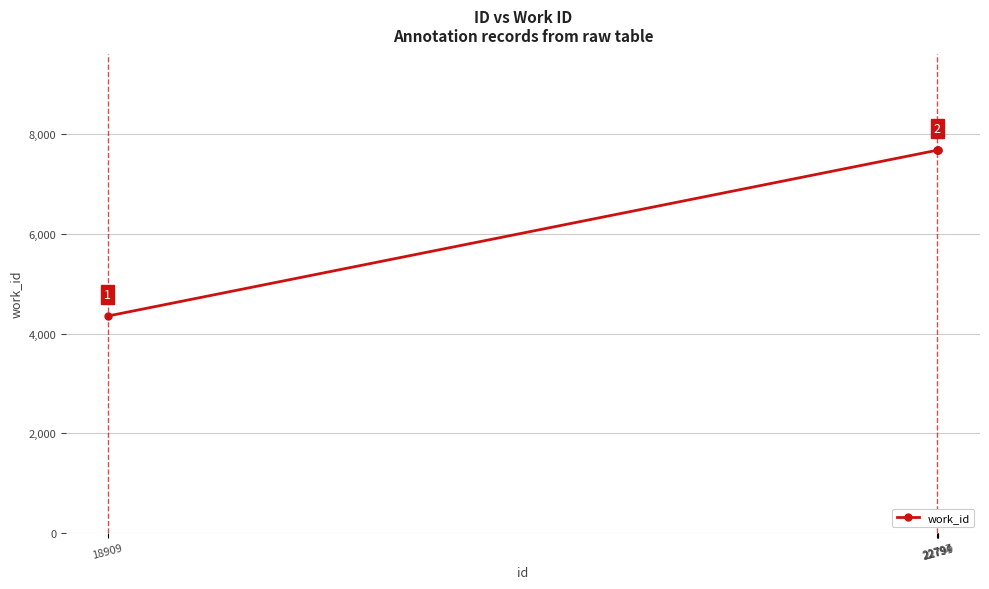

How many values are below 7682?

1